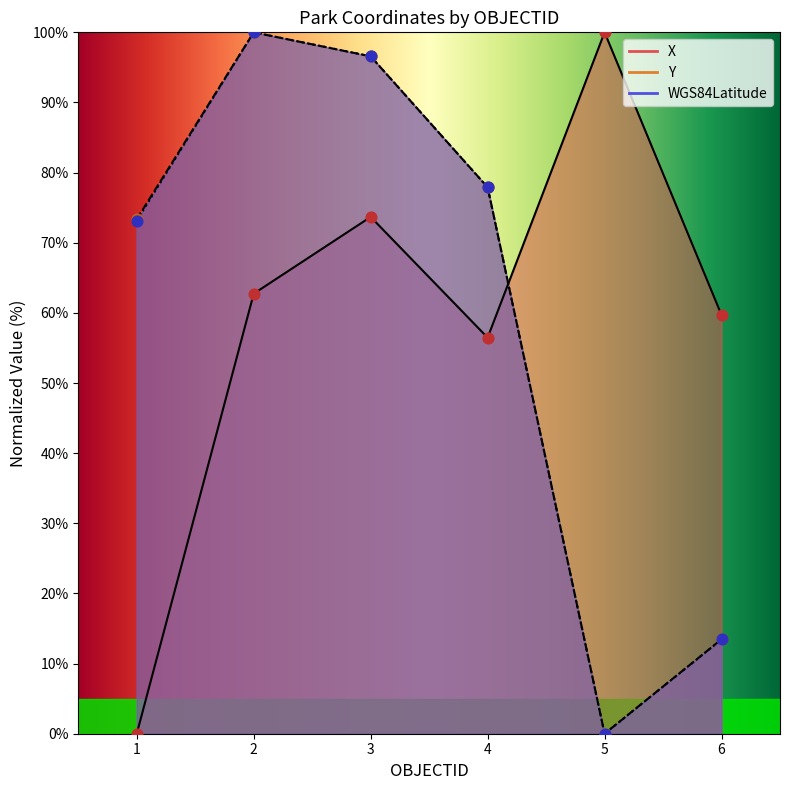

What is the total value across all series at 6?

86.6